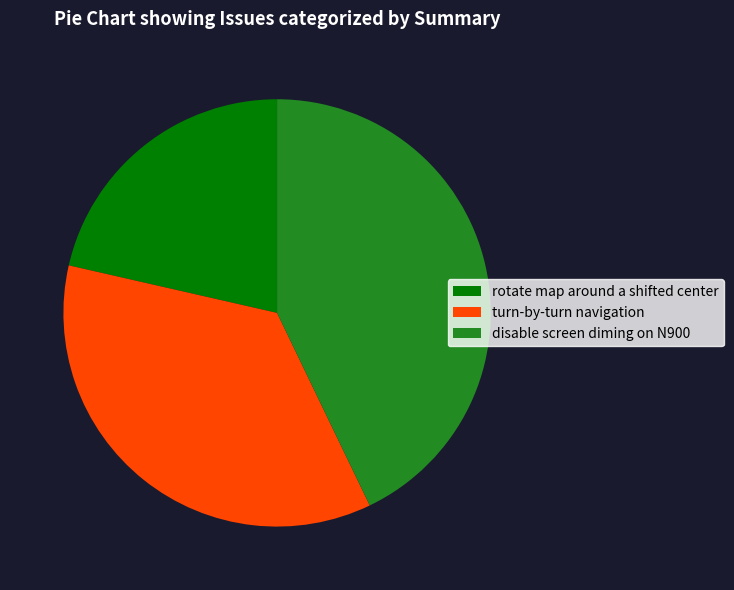

Count the number of slices in the pie.

3